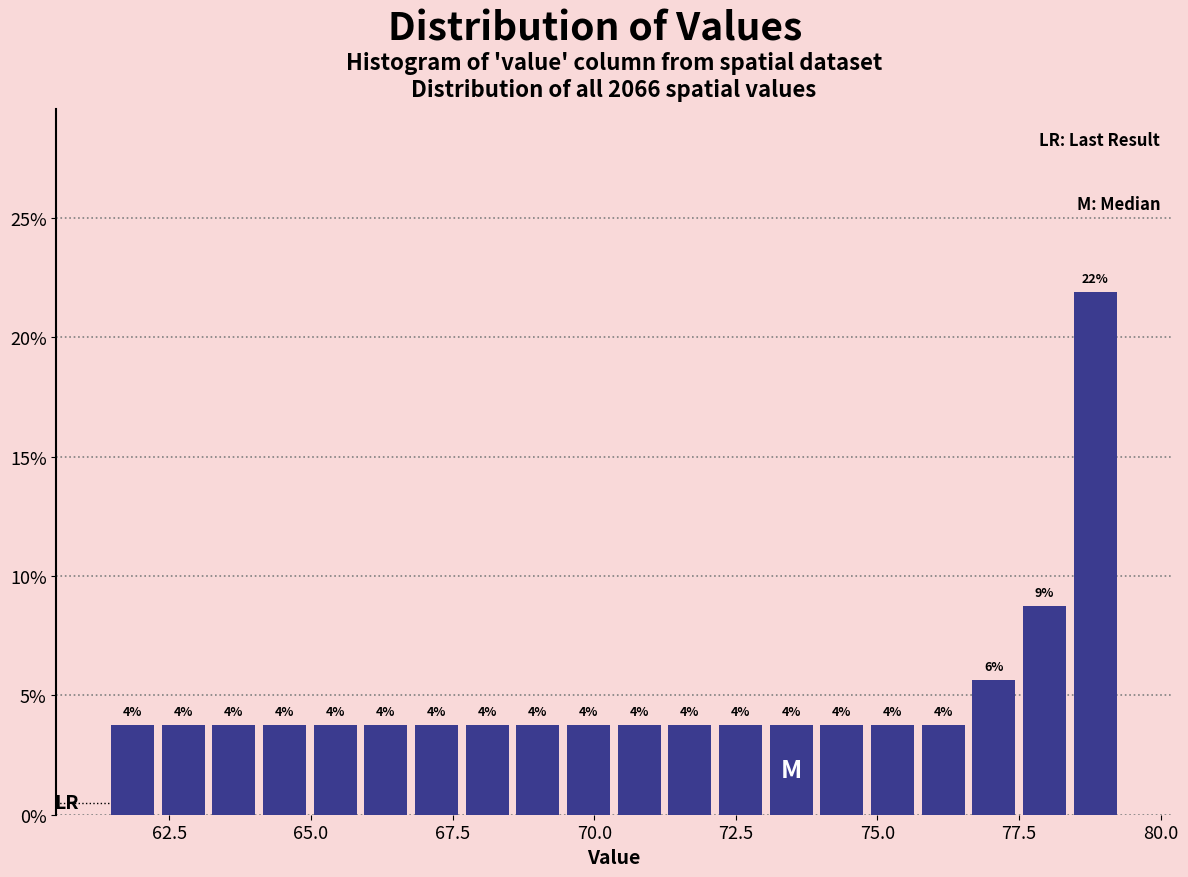

Read against the x-axis, roughly where is the centre of the tallest bar?

79.0